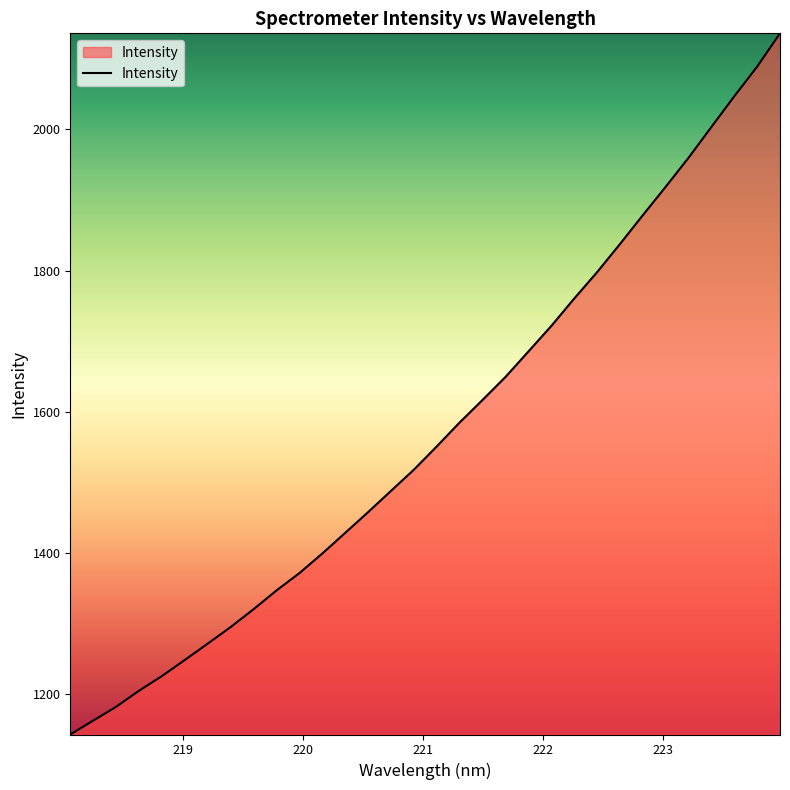

What is the maximum value shown in the chart?

2136.2